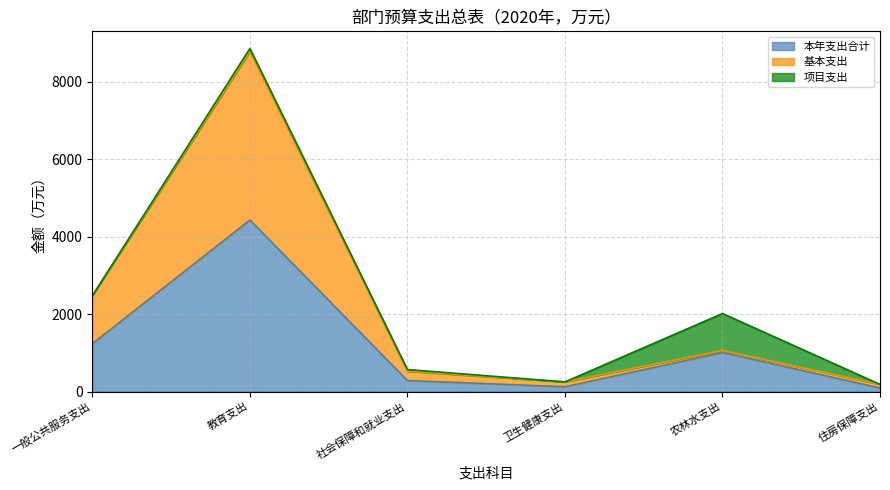

Is it true that 本年支出合计 equals 211.0 at 卫生健康支出?

False